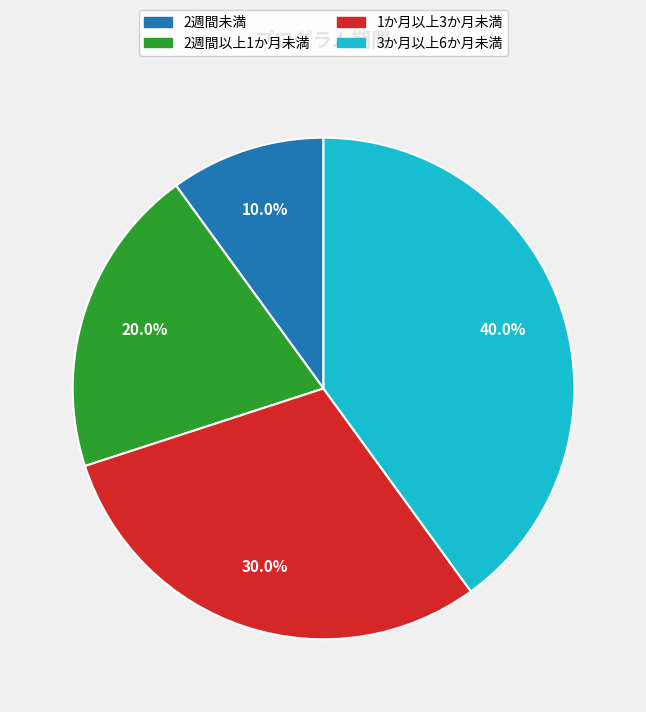

What is the ratio of the value at 3か月以上6か月未満 to the value at 2週間以上1か月未満?

2.0